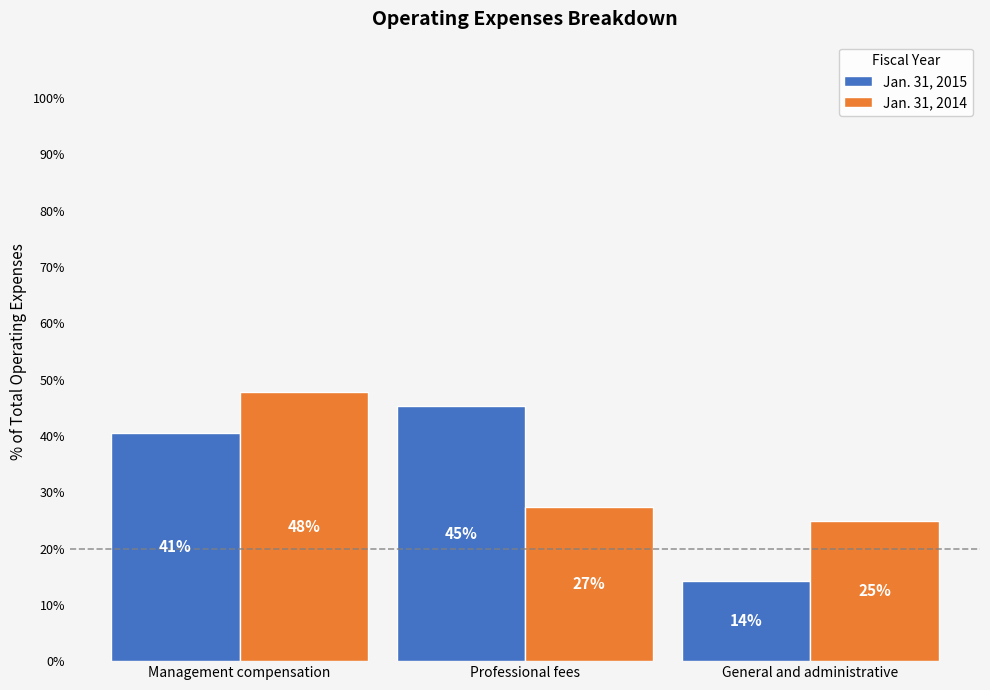

What is the difference between the maximum and minimum values in the Jan. 31, 2014 series?

22.9